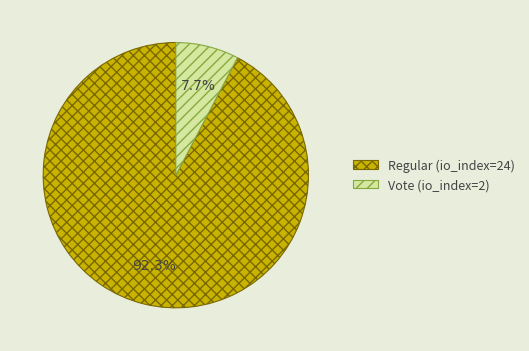

Which slice is the largest?

Regular (io_index=24)